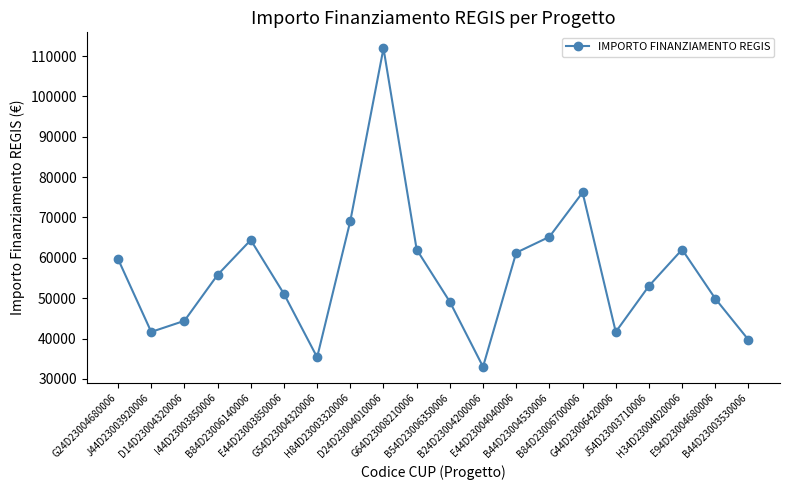

What is the maximum value shown in the chart?

111949.1